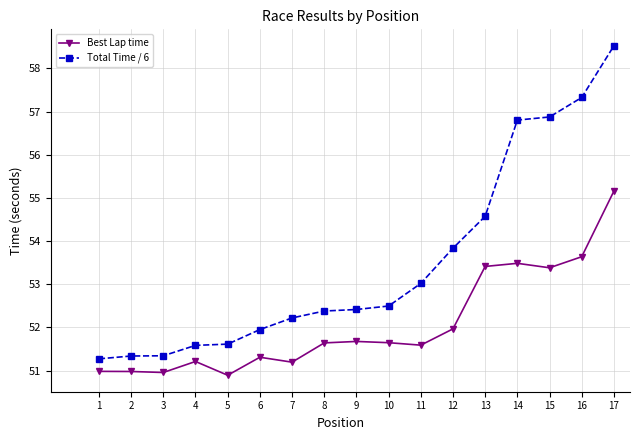

Rank the series by their maximum value, from lowest to highest.

Best Lap time, Total Time / 6